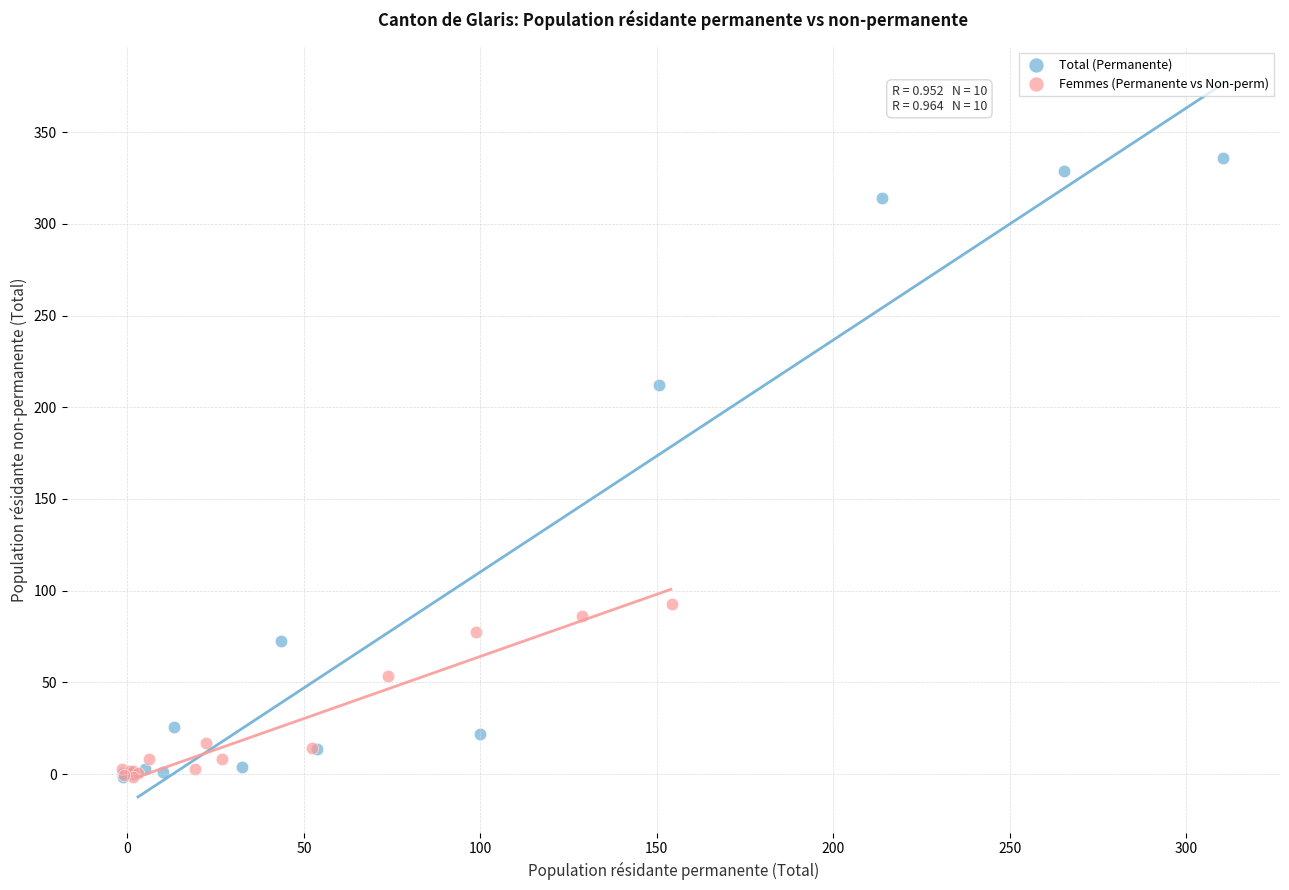

Which series contains the highest Y value?

Total (Permanente)